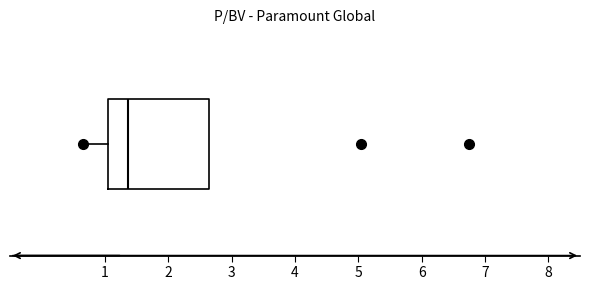

Where is the left edge of the box on the x-axis? The values are not printed on the chart, so give them approximately, as read against the axis.

1.0